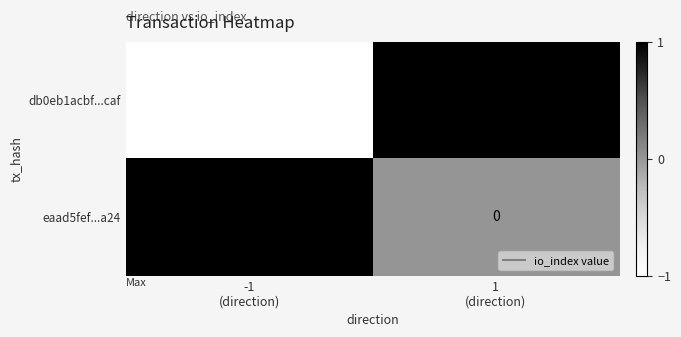

At 1
(direction), list the series in order from smallest to largest.

eaad5fef...a24, db0eb1acbf...caf